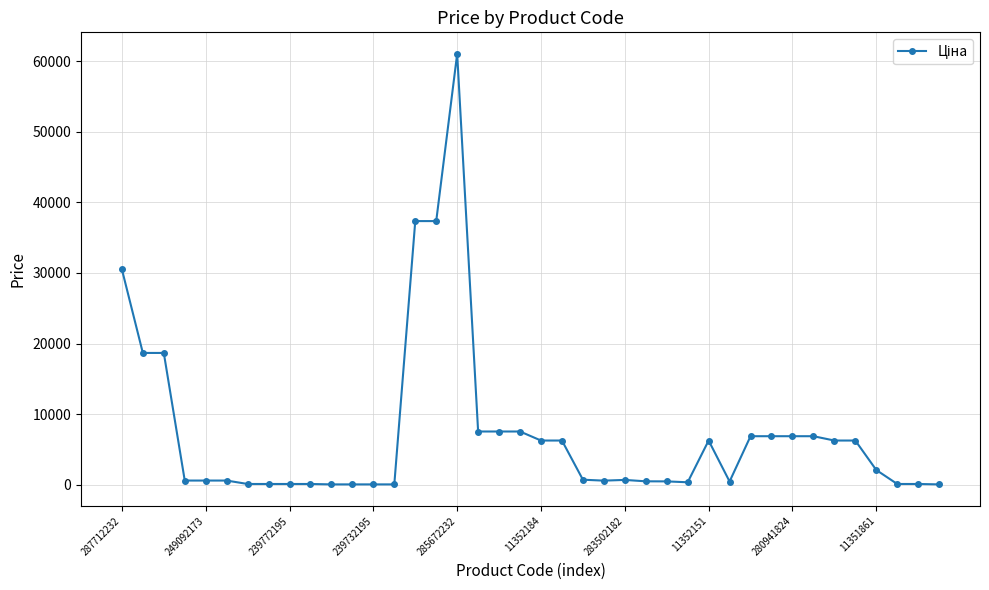

What is the maximum value shown in the chart?

61024.7